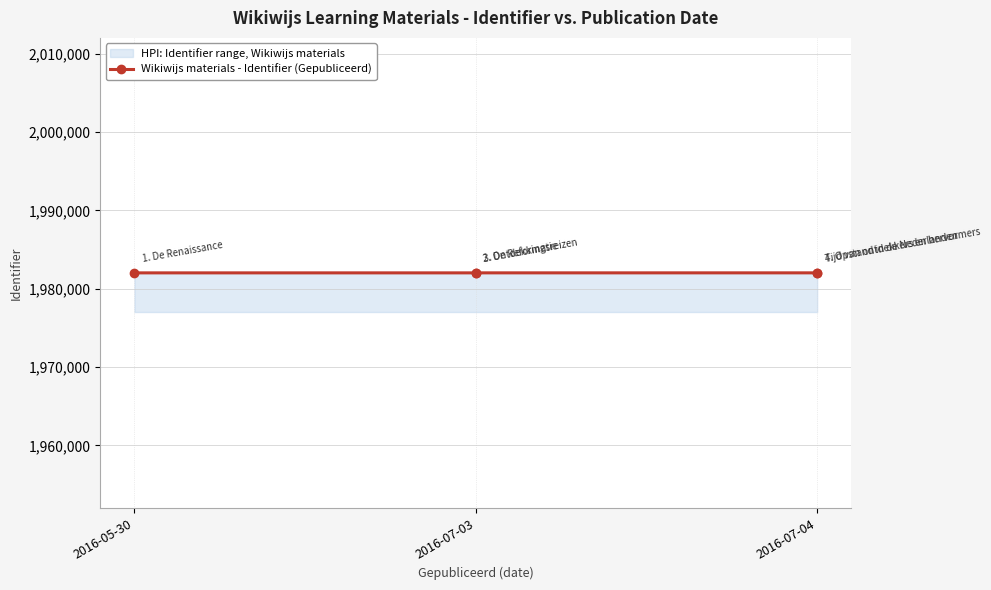

True or false: the data has more than 2 interior local peaks.

False